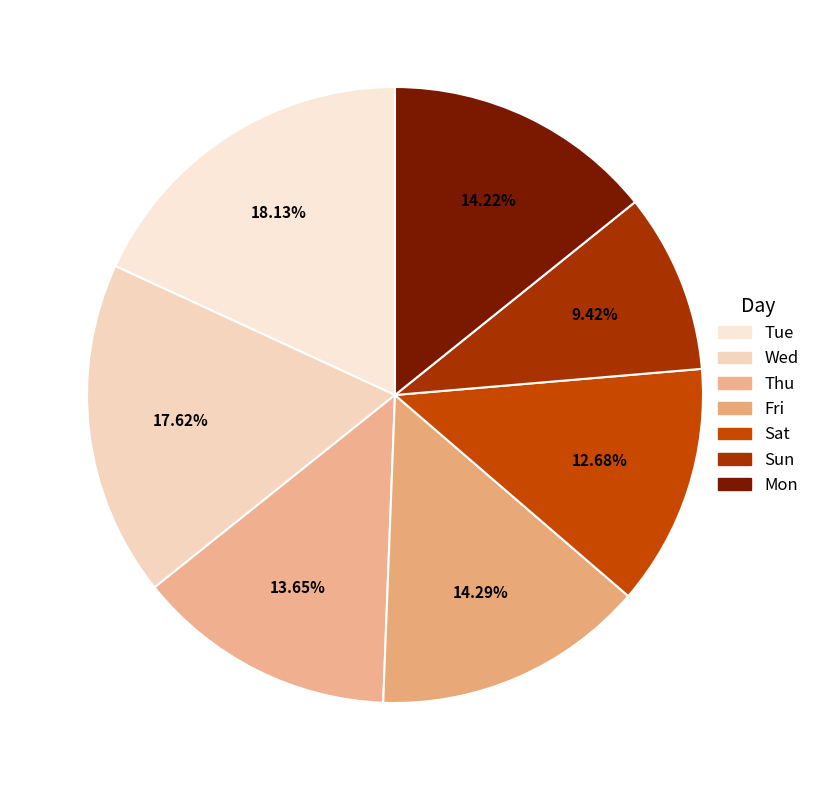

How many slices are in this pie chart?

7